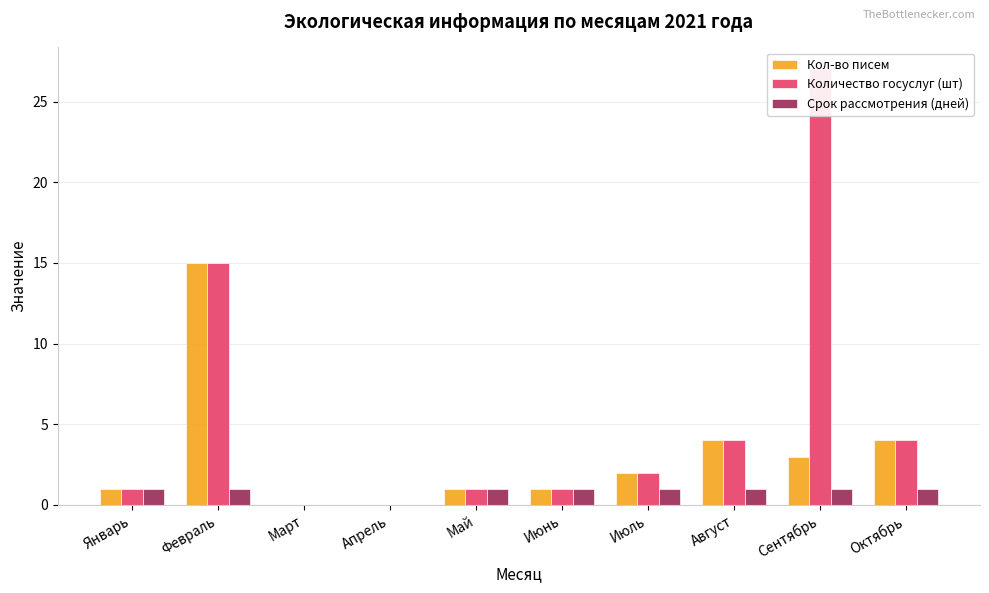

Reading left to right, list all the values displayed in this chart.

Кол-во писем: 1	15	0	0	1	1	2	4	3	4
Количество госуслуг (шт): 1	15	0	0	1	1	2	4	27	4
Срок рассмотрения (дней): 1	1	0	0	1	1	1	1	1	1